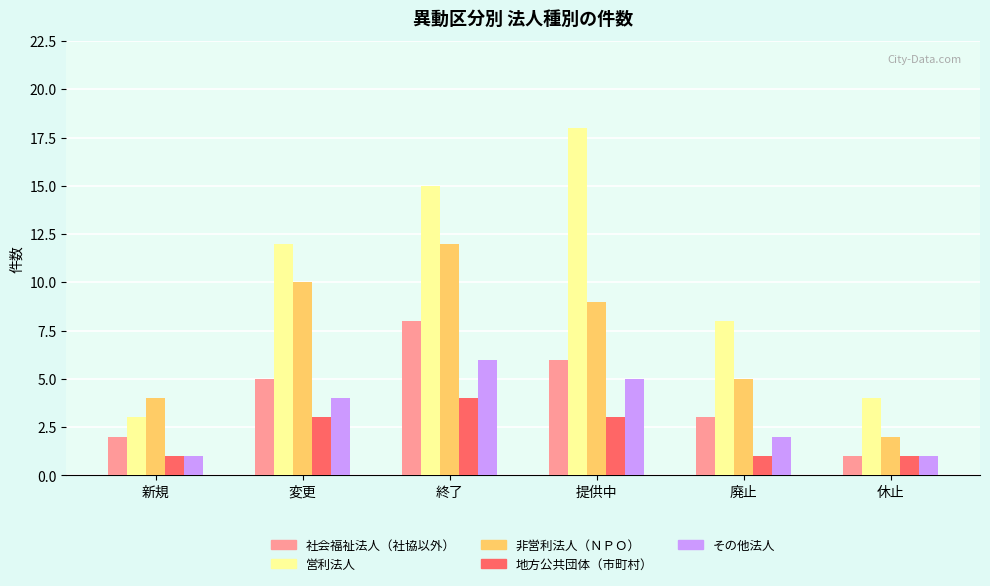

What is the average value of the 地方公共団体（市町村） series?

2